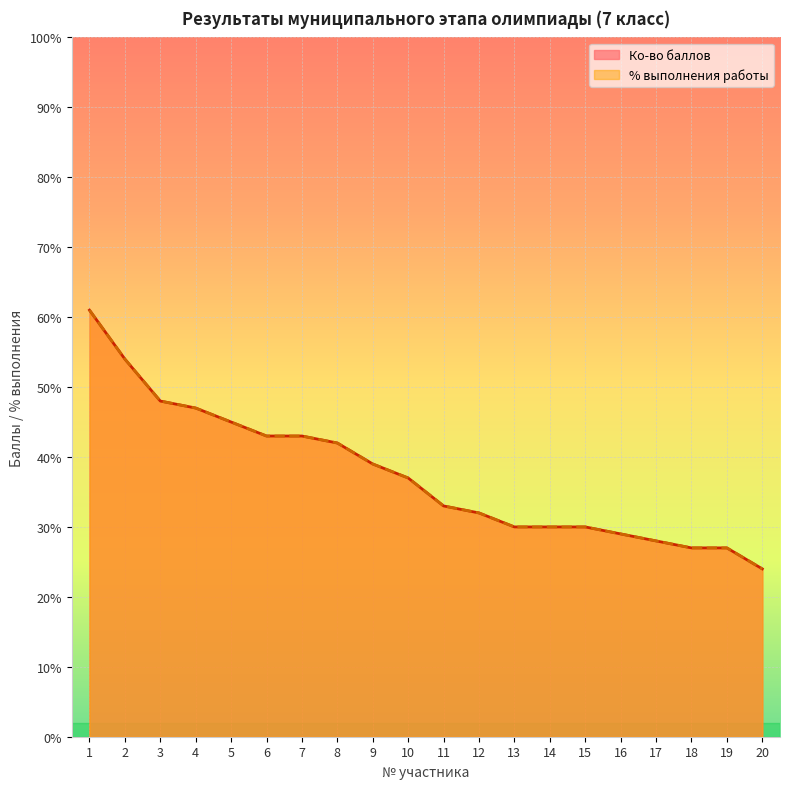

What is the value of the Ко-во баллов point at the 9th from the left?

39